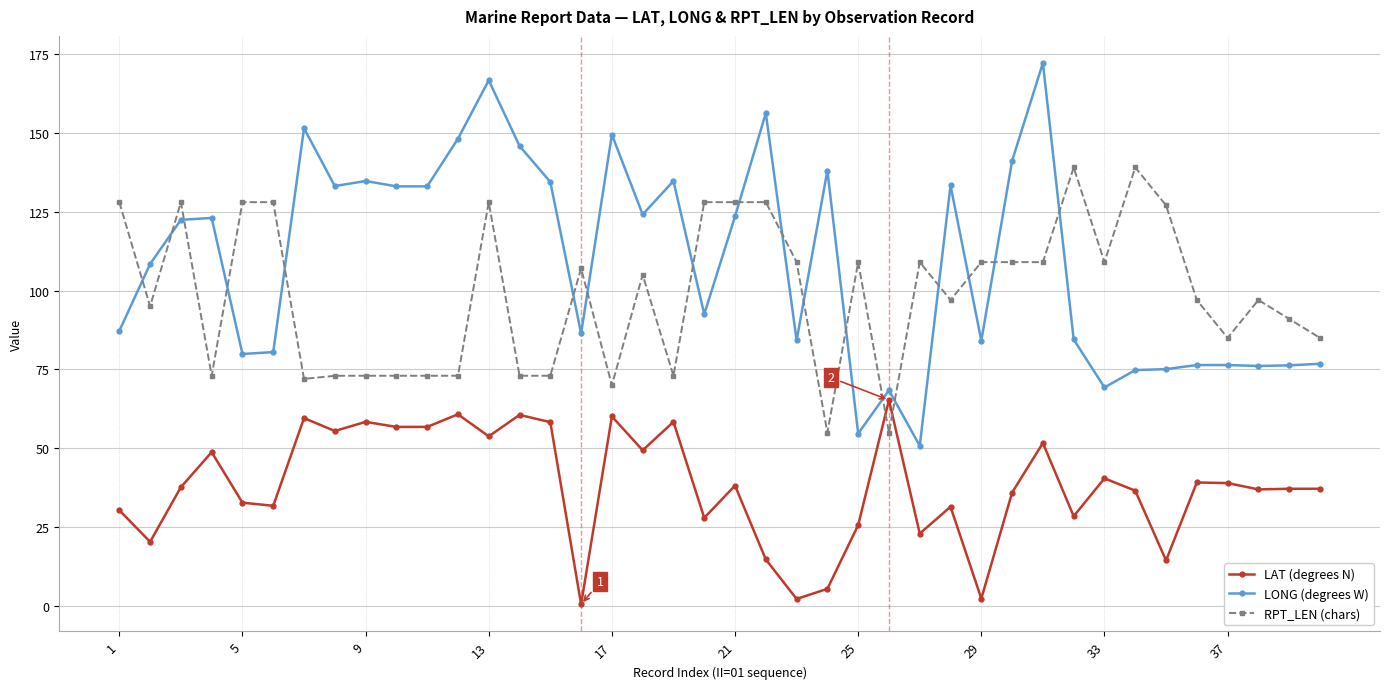

What is the difference between the maximum and second lowest values in the LONG (degrees W) series?

117.4